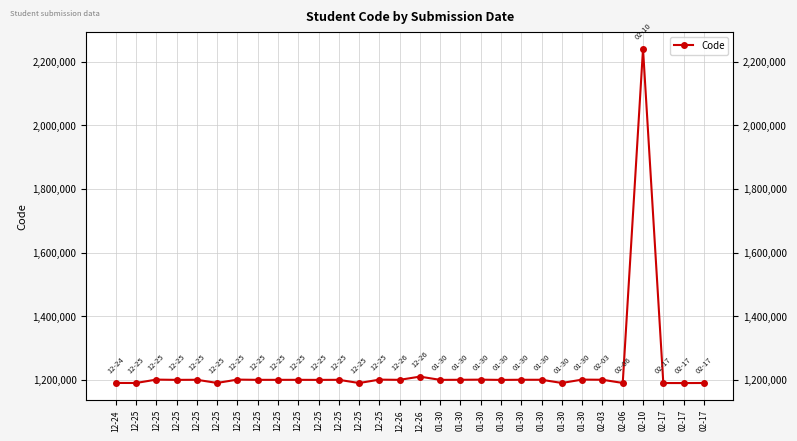

The chart shows a value of 1190169 at 02-17. True or false?

True